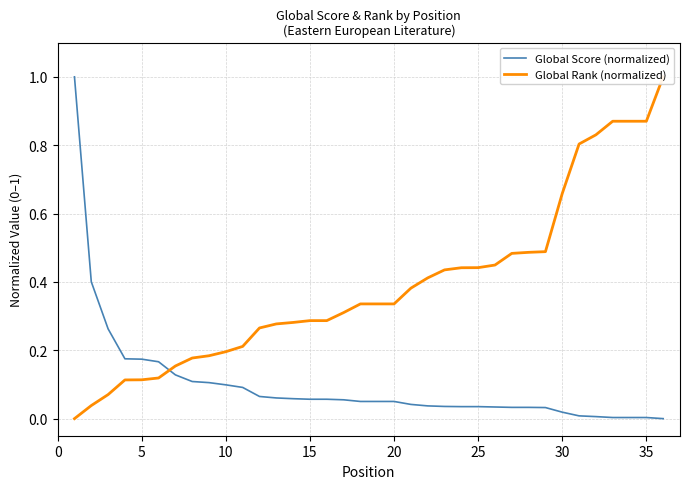

Is this an area chart (filled region under the line)?

No